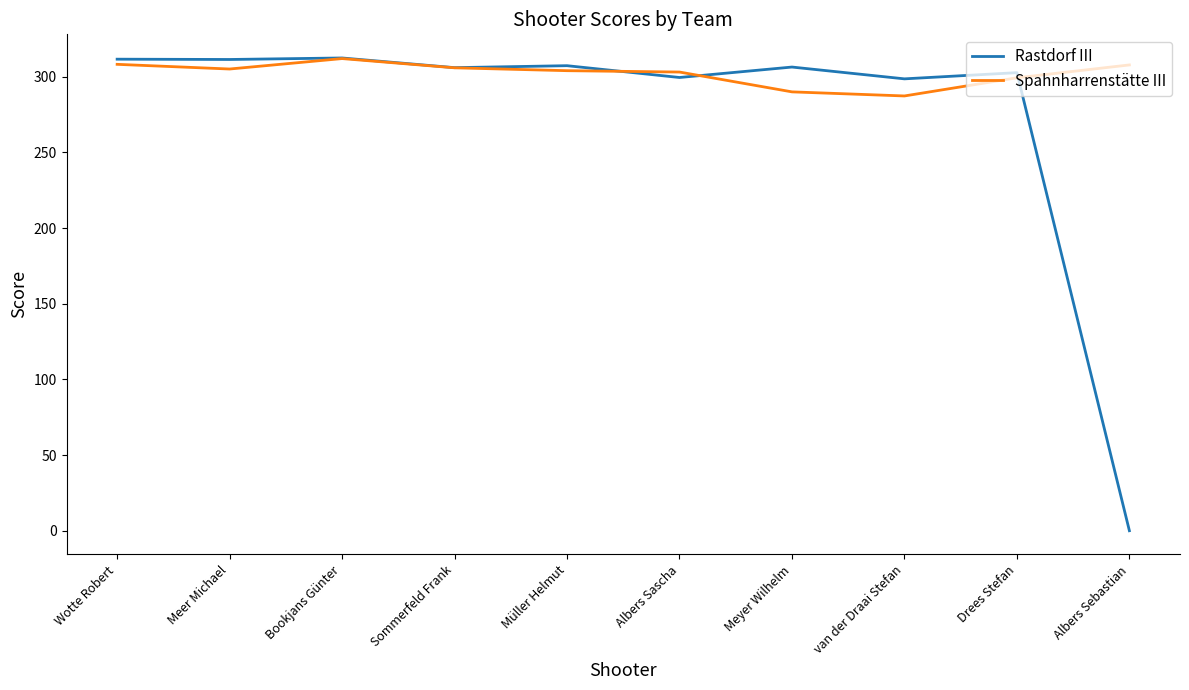

What are all the series names shown in the legend?

Rastdorf III, Spahnharrenstätte III